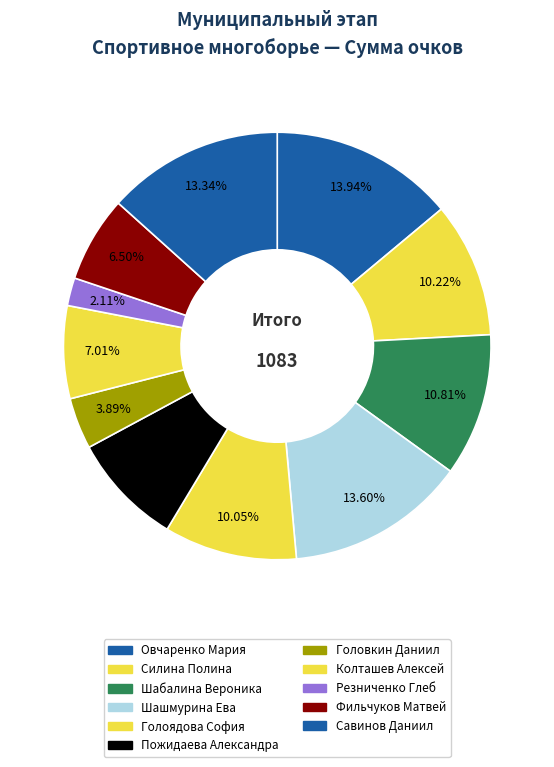

Which category has the smallest portion of the pie?

Резниченко Глеб